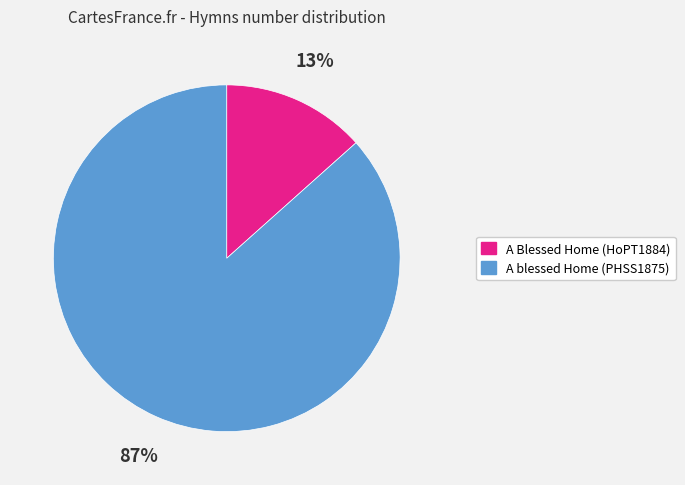

To the nearest percent, what is the combined percentage of A Blessed Home (HoPT1884) and A blessed Home (PHSS1875)?

100%